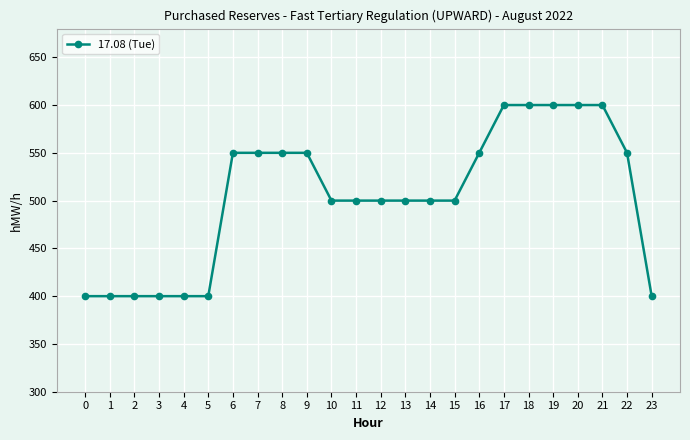

What is the sum of all values?

12100